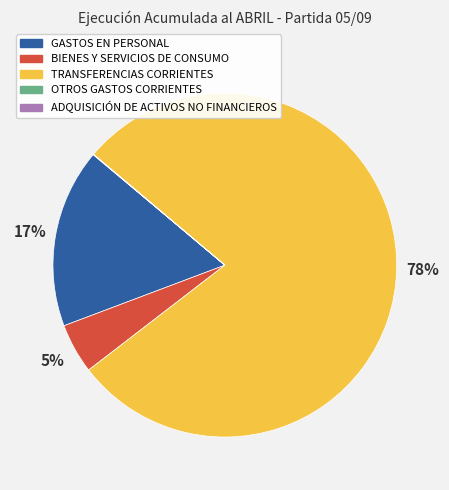

What is the largest slice in the pie chart?

TRANSFERENCIAS CORRIENTES